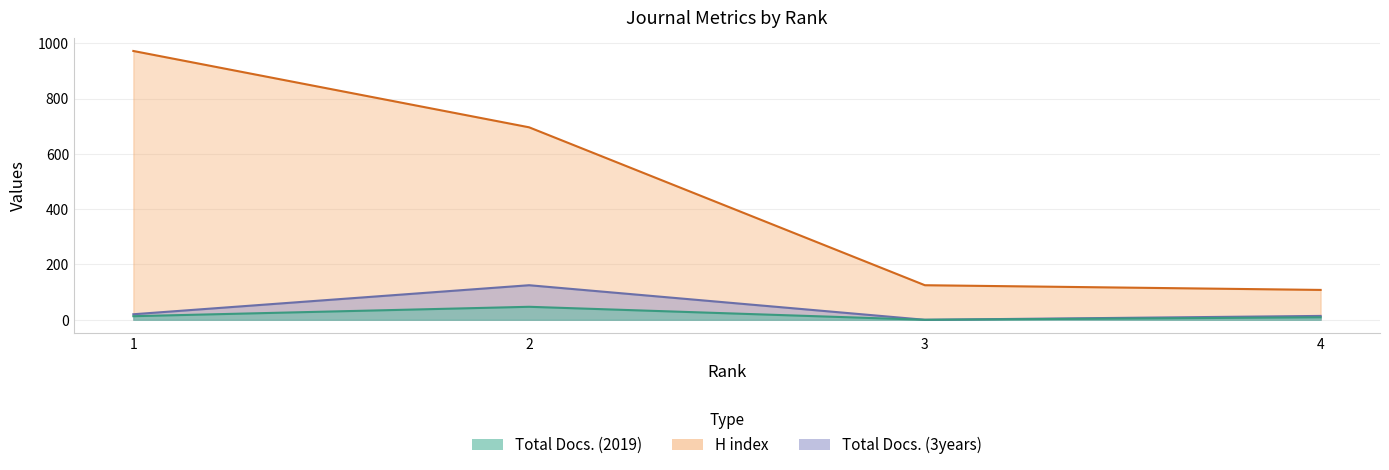

True or false: H index has more than 0 interior local peaks.

False